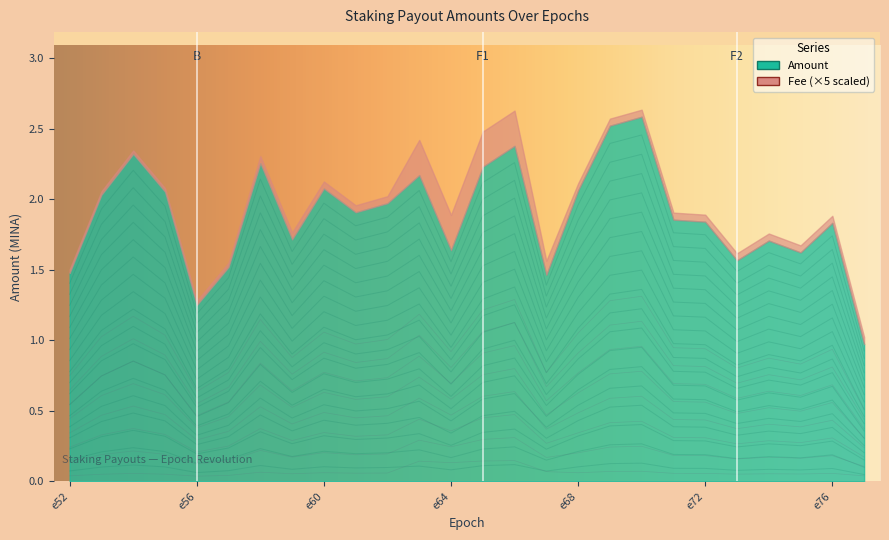

Does the chart display data point markers on the line(s)?

No